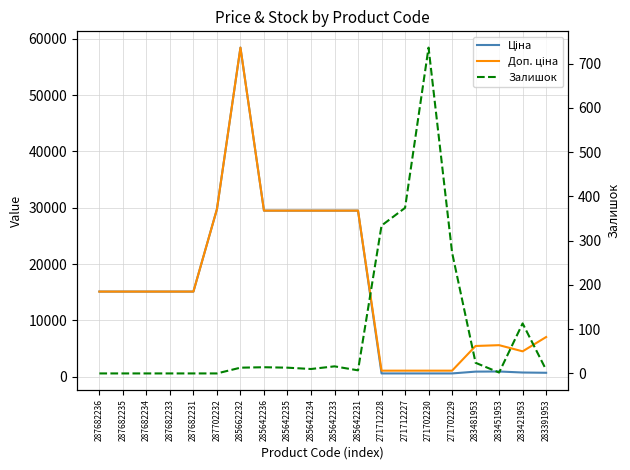

At which category does Доп. ціна reach its first local peak?

285662232